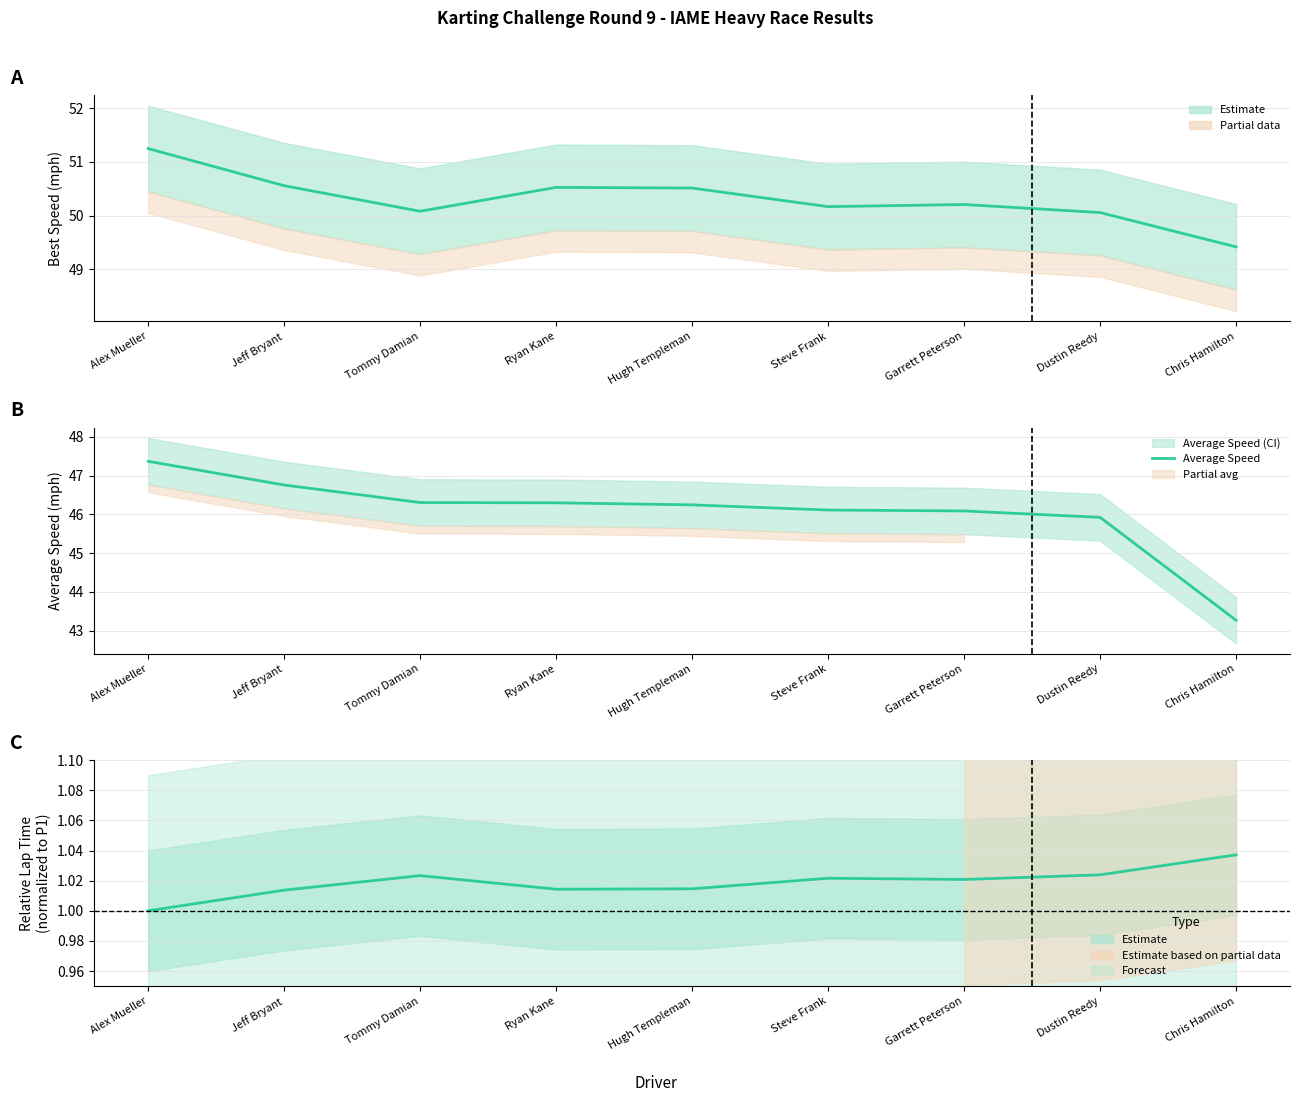

Between Garrett Peterson and Chris Hamilton, which series saw the biggest shift?

Average Speed